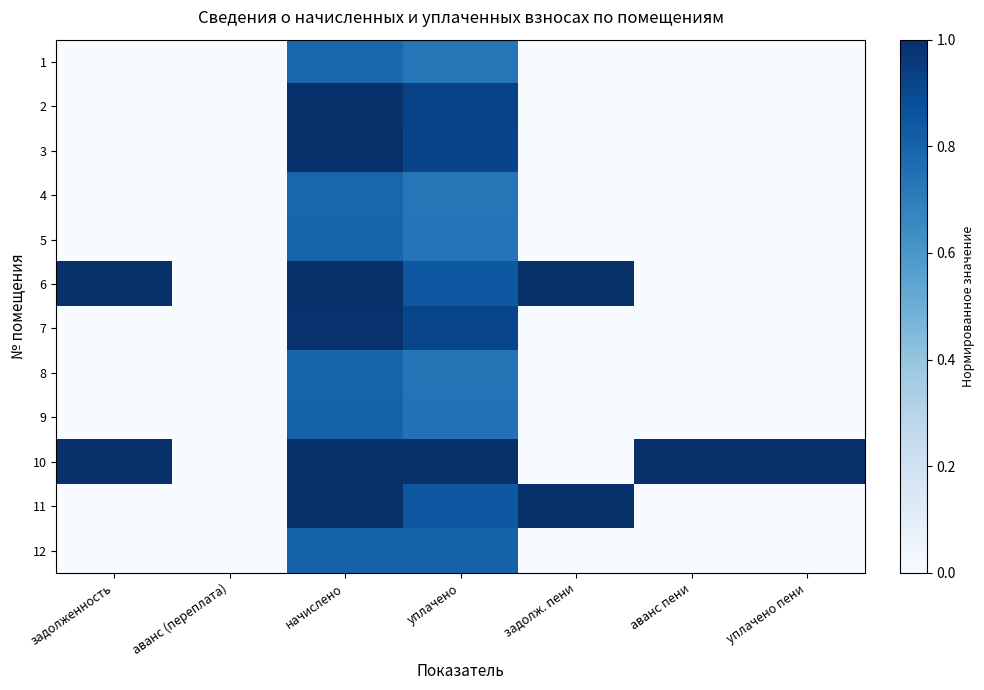

Rank the series by their maximum value, from highest to lowest.

2, 6, 10, 11, 3, 7, 12, 9, 5, 8, 4, 1